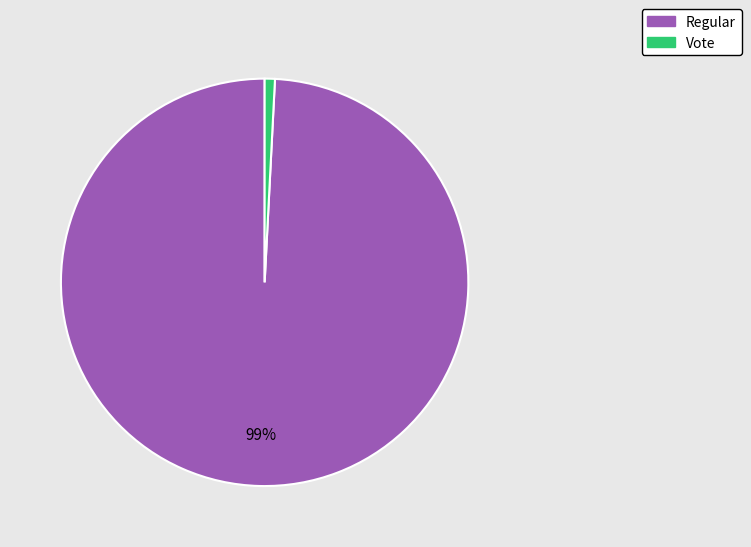

Which category has the smallest portion of the pie?

Vote